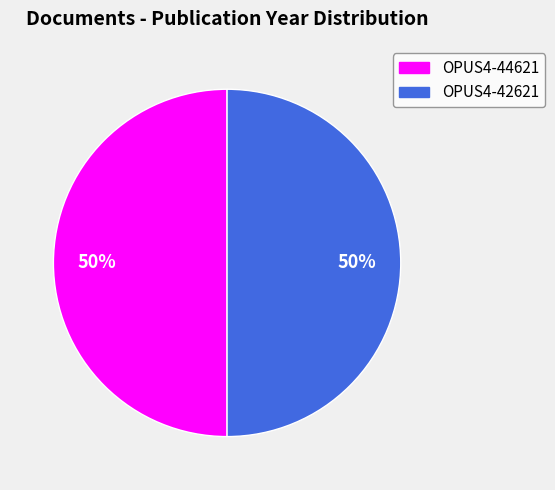

To the nearest percent, what portion does OPUS4-44621 represent?

50%